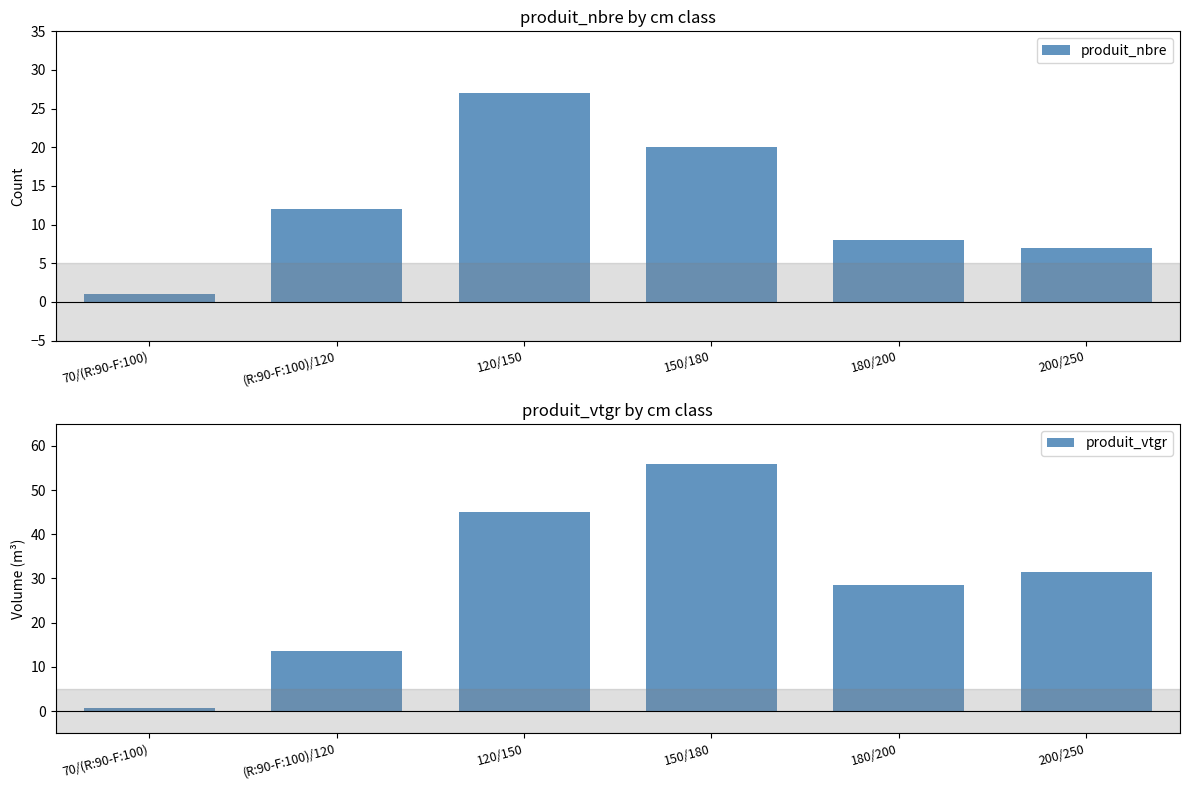

Where is produit_vtgr nearest to the value 28?

180/200